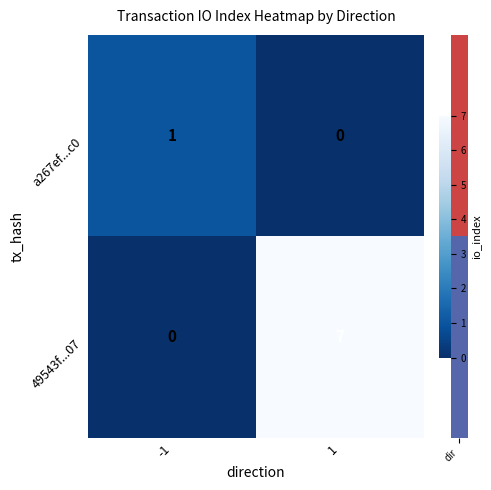

The a267ef...c0 series shows 1 at -1. True or false?

True